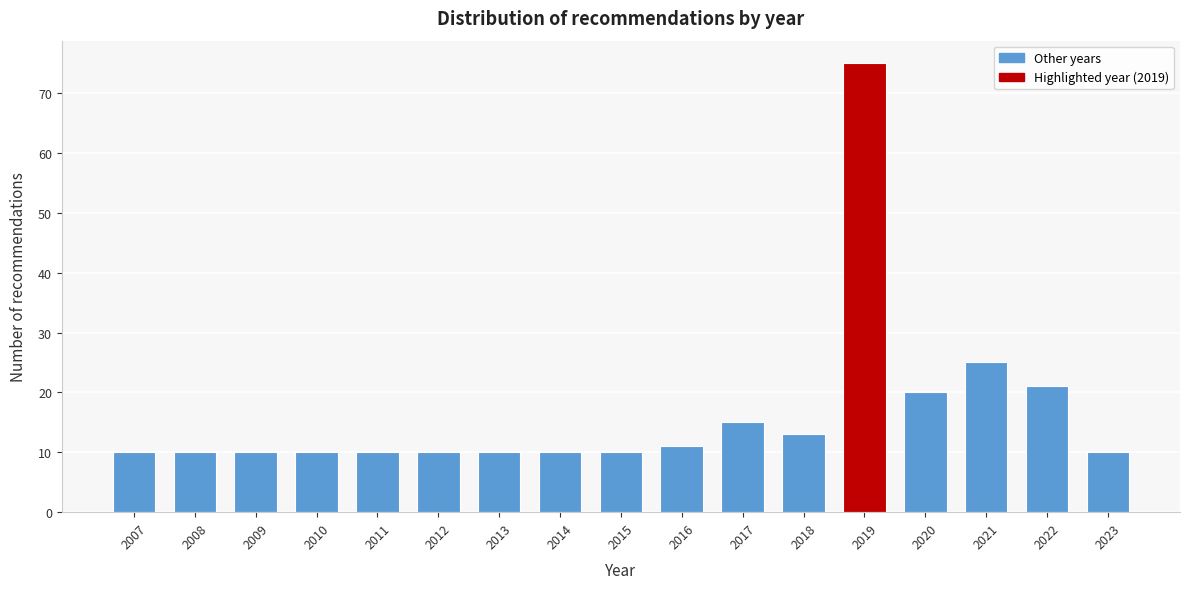

Reading left to right, what are all the values shown in this chart?

10	10	10	10	10	10	10	10	10	11	15	13	75	20	25	21	10